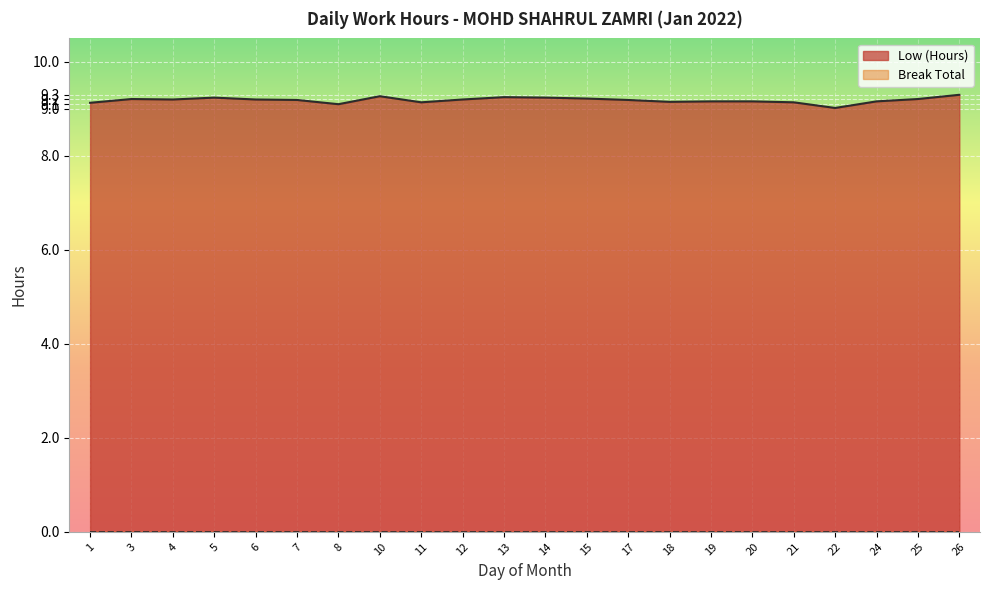

Where is the first local minimum?

4